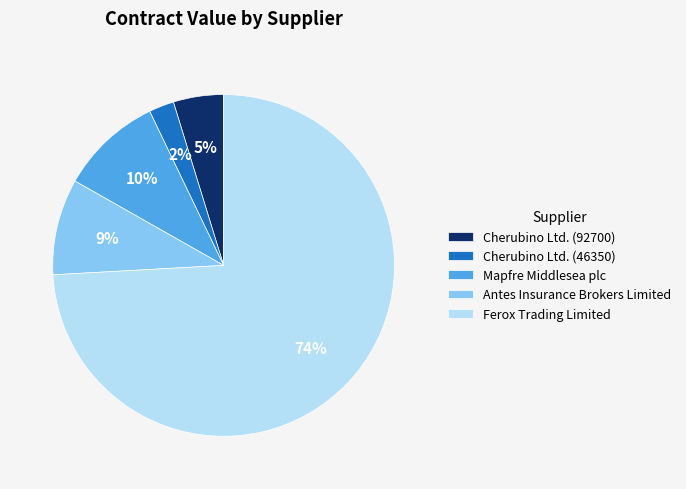

To the nearest percent, what is the difference between the largest and smallest slice percentages?

72%